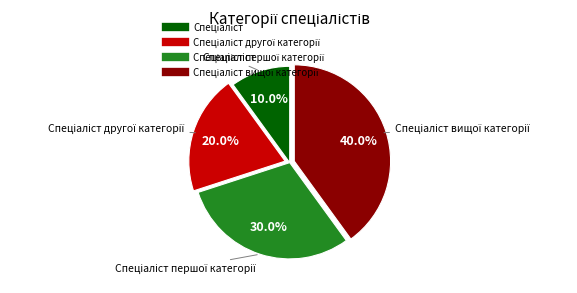

Is there a majority slice in this chart?

No